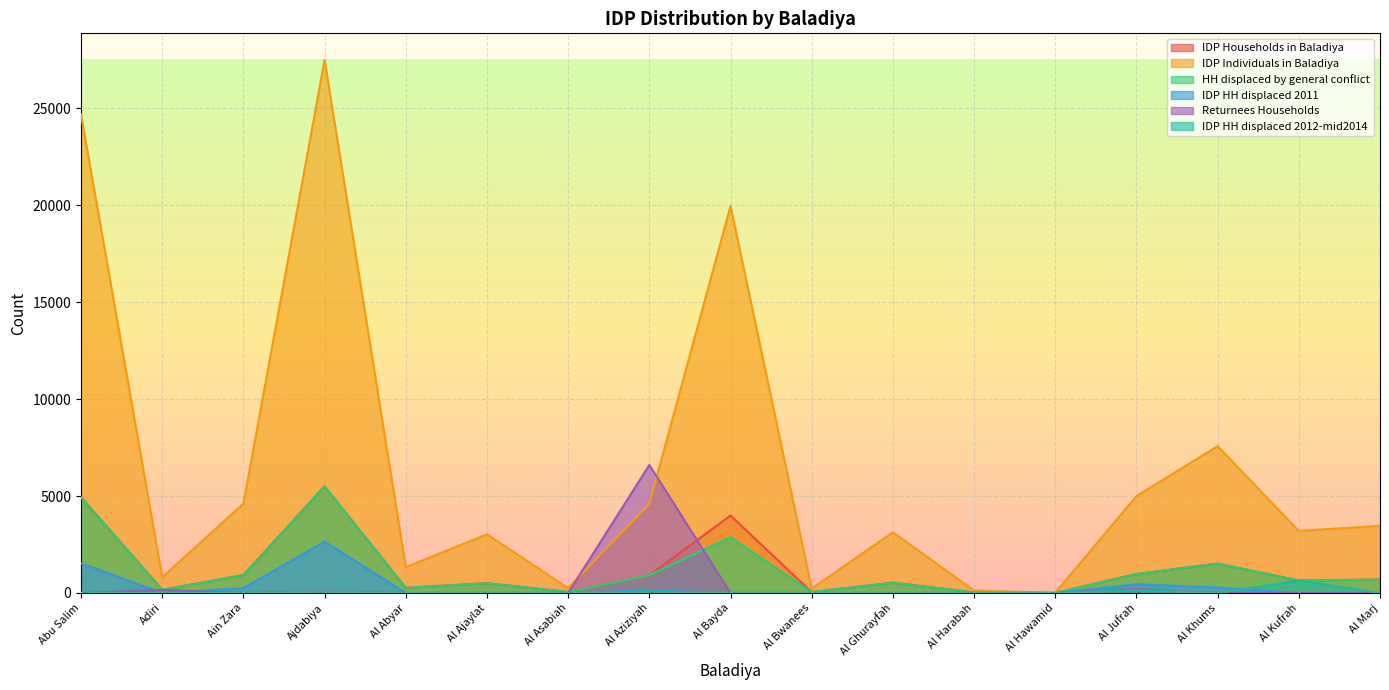

The value of HH displaced by general conflict at Al Bwanees is 79. True or false?

False